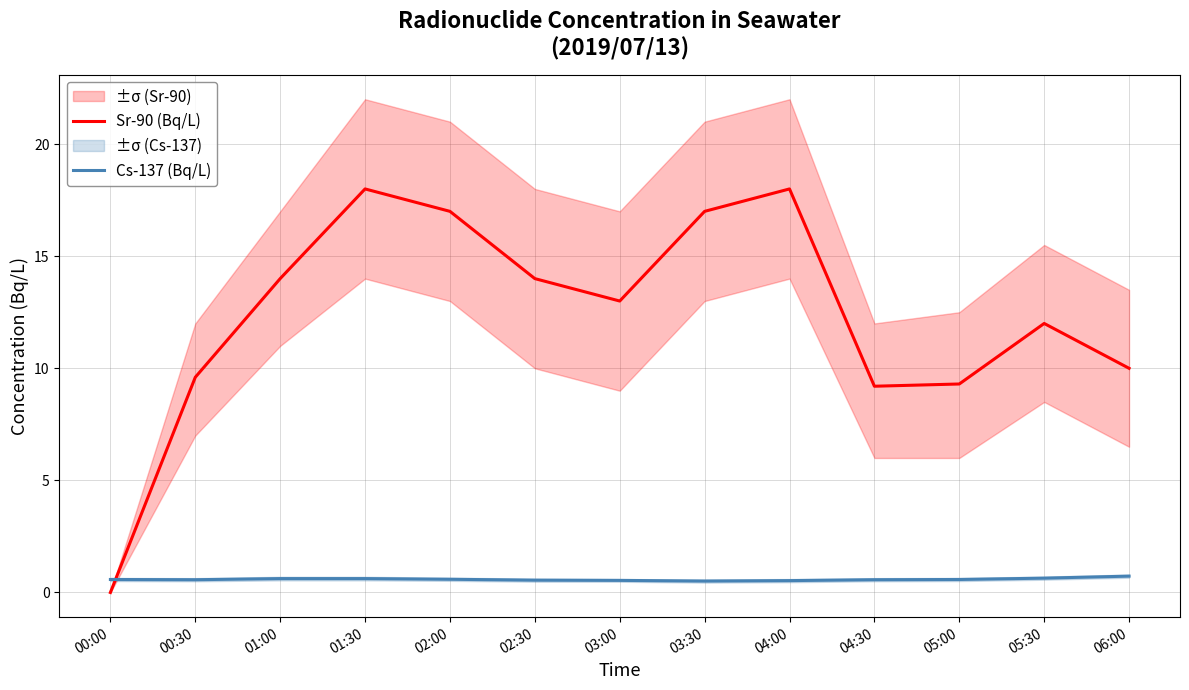

Which category has the lowest value across all series?

00:00